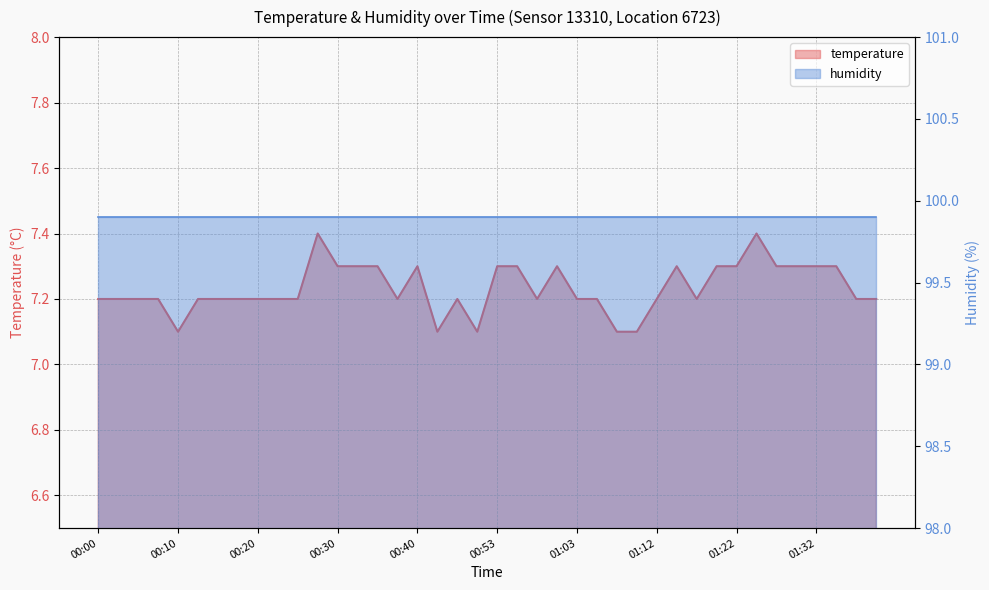

What is the label of the 31st point from the left?

01:17